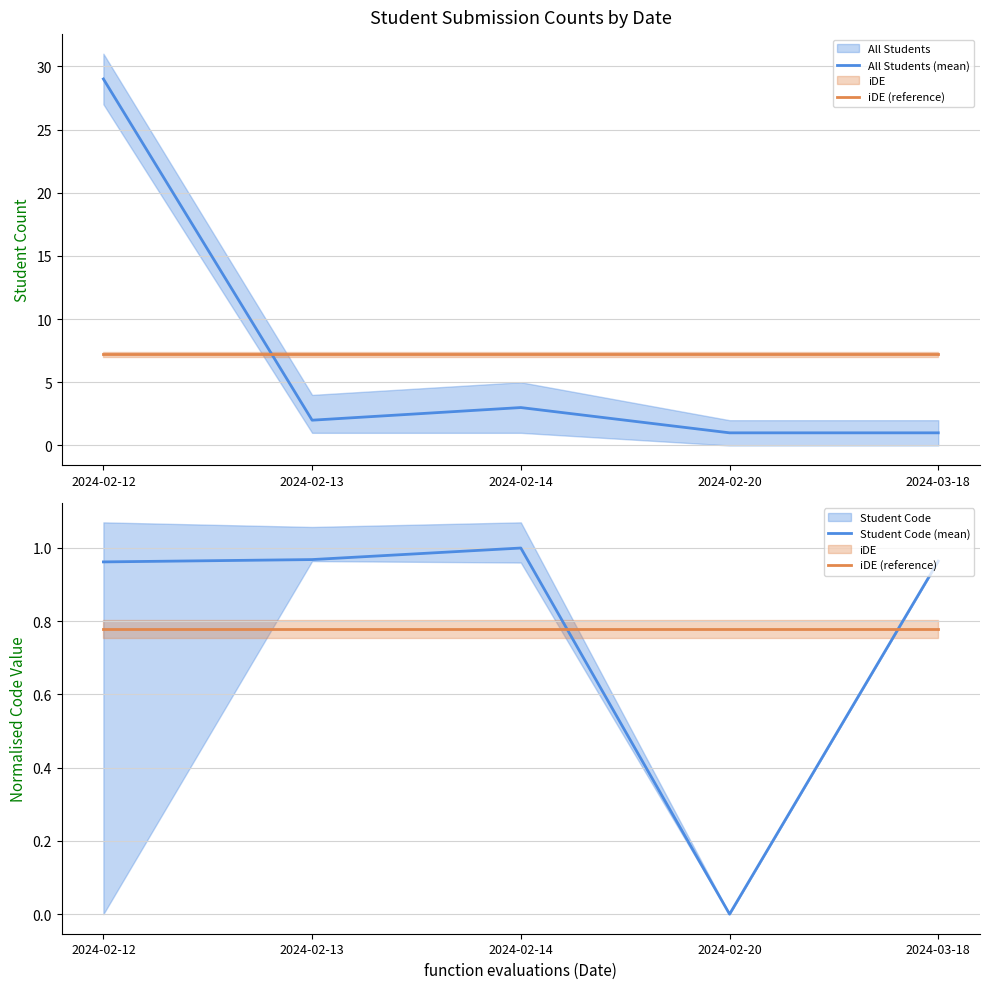

Which series has the largest range (max minus min)?

All Students (mean)